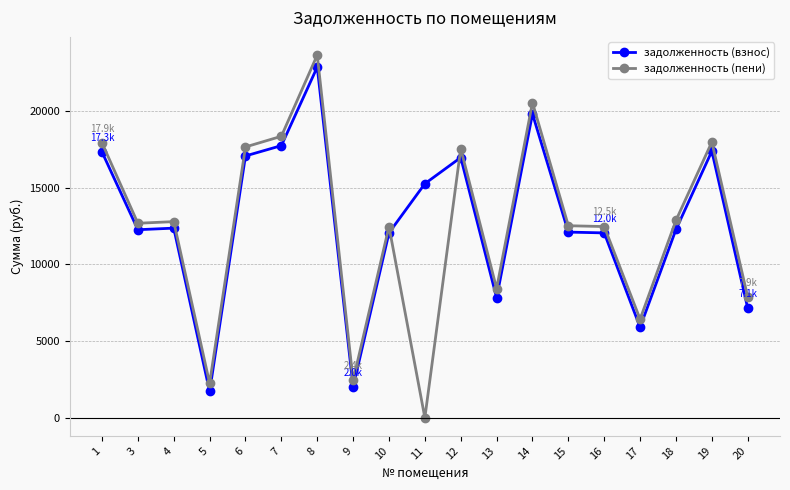

Is this an area chart (filled region under the line)?

No